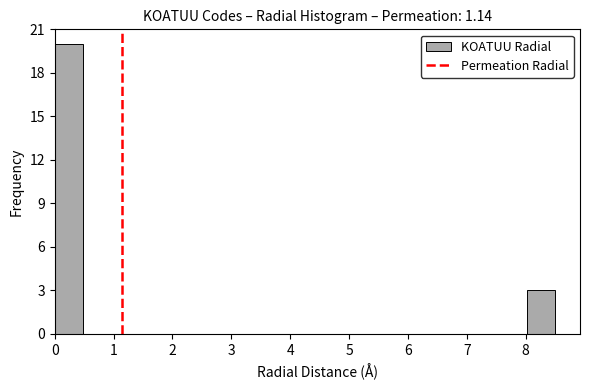

Which range on the x-axis has the tallest bar?

0.0 to 0.5